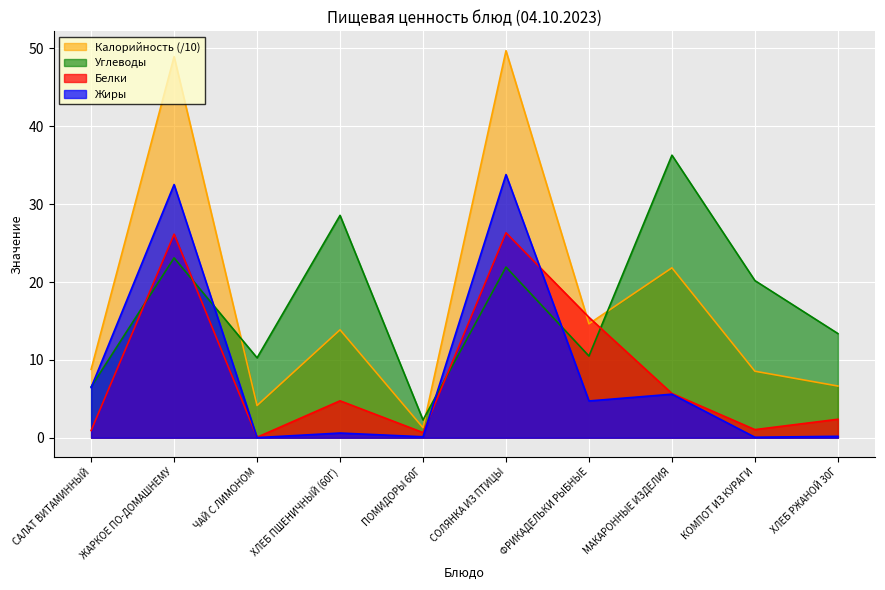

What is the sum of all Углеводы values?

173.0